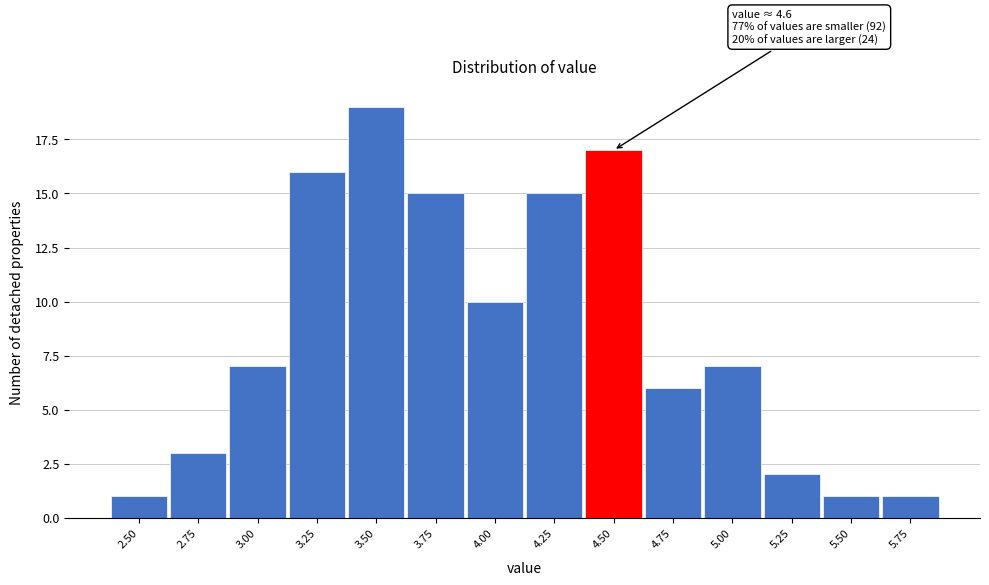

Reading right to left, list all the values displayed in this chart.

5.75=1	5.50=1	5.25=2	5.00=7	4.75=6	4.50=17	4.25=15	4.00=10	3.75=15	3.50=19	3.25=16	3.00=7	2.75=3	2.50=1